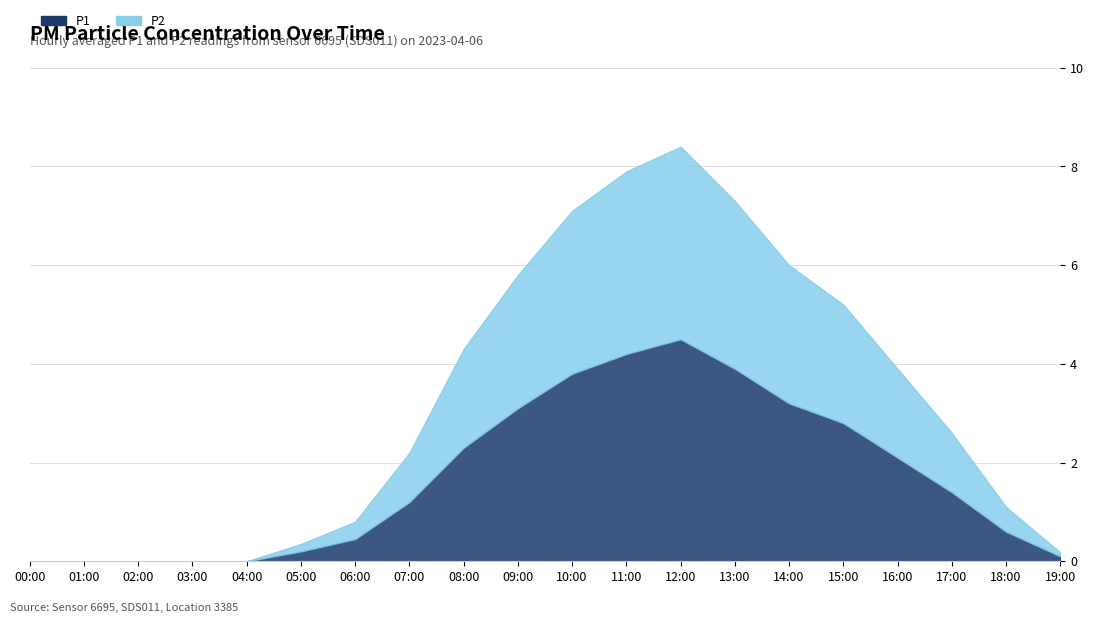

How many positive values does the P1 series have?

15